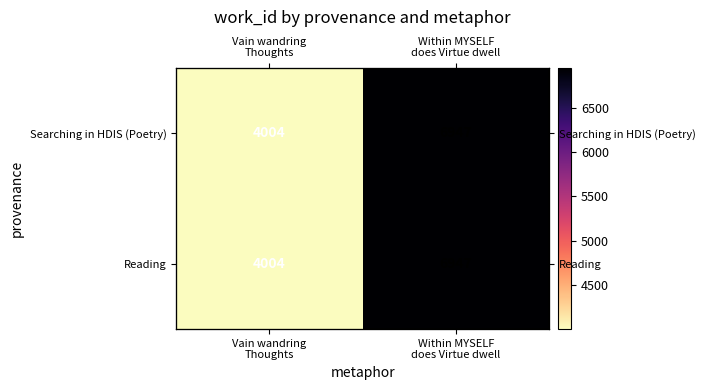

The value of Reading at Within MYSELF does Virtue dwell is 6947. True or false?

True